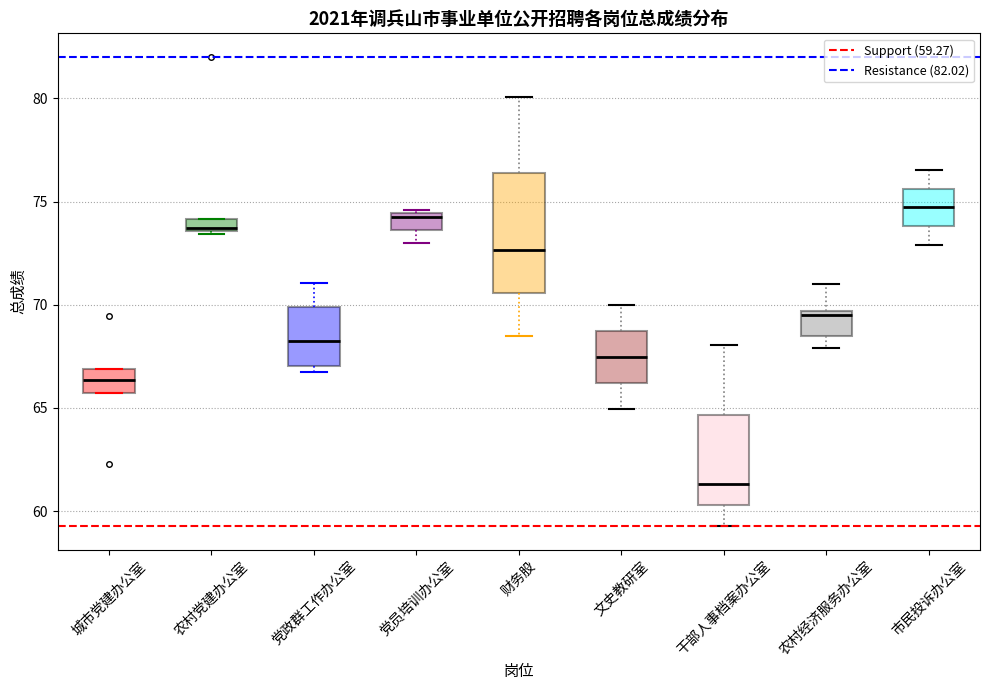

Which box's median line is the lowest?

干部人事档案办公室